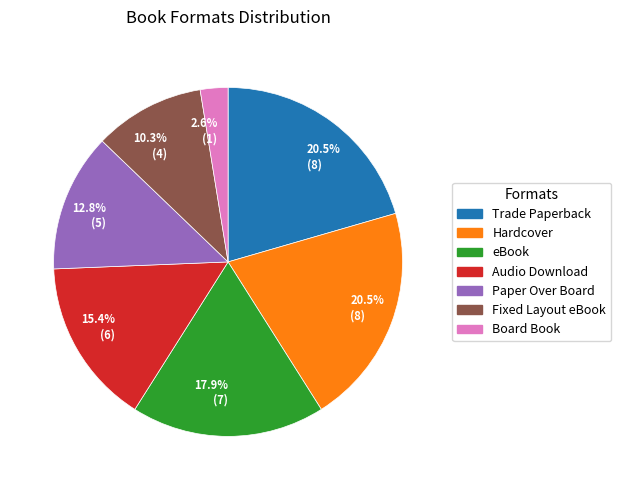

How much of the chart is everything except Board Book?

97.4%